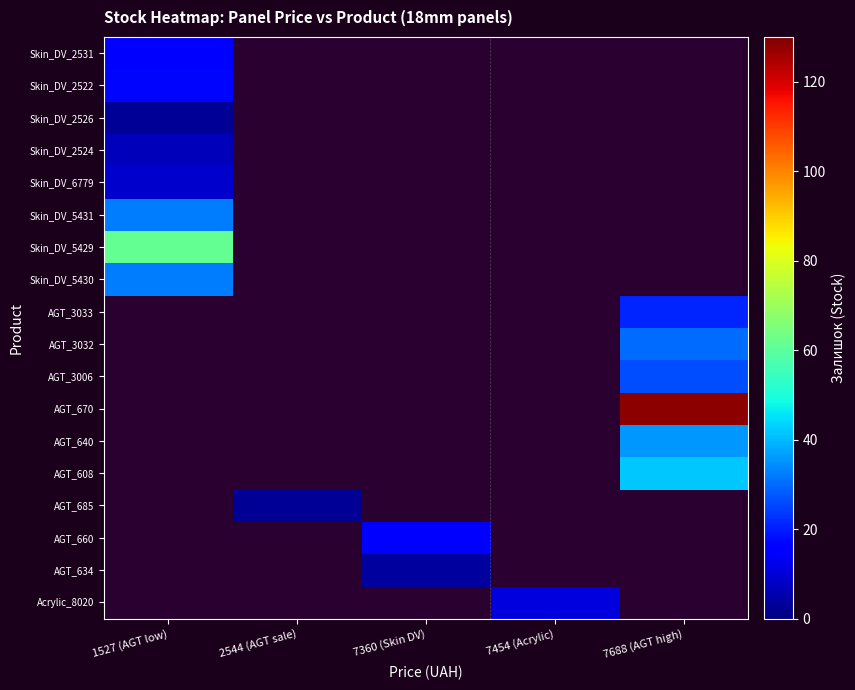

Reading left to right, what are all the values shown in this chart?

Skin_DV_2531: 1527 (AGT low)=16	2544 (AGT sale)=0	7360 (Skin DV)=0	7454 (Acrylic)=0	7688 (AGT high)=0
Skin_DV_2522: 1527 (AGT low)=17	2544 (AGT sale)=0	7360 (Skin DV)=0	7454 (Acrylic)=0	7688 (AGT high)=0
Skin_DV_2526: 1527 (AGT low)=3	2544 (AGT sale)=0	7360 (Skin DV)=0	7454 (Acrylic)=0	7688 (AGT high)=0
Skin_DV_2524: 1527 (AGT low)=7	2544 (AGT sale)=0	7360 (Skin DV)=0	7454 (Acrylic)=0	7688 (AGT high)=0
Skin_DV_6779: 1527 (AGT low)=9	2544 (AGT sale)=0	7360 (Skin DV)=0	7454 (Acrylic)=0	7688 (AGT high)=0
Skin_DV_5431: 1527 (AGT low)=32	2544 (AGT sale)=0	7360 (Skin DV)=0	7454 (Acrylic)=0	7688 (AGT high)=0
Skin_DV_5429: 1527 (AGT low)=61	2544 (AGT sale)=0	7360 (Skin DV)=0	7454 (Acrylic)=0	7688 (AGT high)=0
Skin_DV_5430: 1527 (AGT low)=32	2544 (AGT sale)=0	7360 (Skin DV)=0	7454 (Acrylic)=0	7688 (AGT high)=0
AGT_3033: 1527 (AGT low)=0	2544 (AGT sale)=0	7360 (Skin DV)=0	7454 (Acrylic)=0	7688 (AGT high)=21
AGT_3032: 1527 (AGT low)=0	2544 (AGT sale)=0	7360 (Skin DV)=0	7454 (Acrylic)=0	7688 (AGT high)=30
AGT_3006: 1527 (AGT low)=0	2544 (AGT sale)=0	7360 (Skin DV)=0	7454 (Acrylic)=0	7688 (AGT high)=26
AGT_670: 1527 (AGT low)=0	2544 (AGT sale)=0	7360 (Skin DV)=0	7454 (Acrylic)=0	7688 (AGT high)=128
AGT_640: 1527 (AGT low)=0	2544 (AGT sale)=0	7360 (Skin DV)=0	7454 (Acrylic)=0	7688 (AGT high)=36
AGT_608: 1527 (AGT low)=0	2544 (AGT sale)=0	7360 (Skin DV)=0	7454 (Acrylic)=0	7688 (AGT high)=42
AGT_685: 1527 (AGT low)=0	2544 (AGT sale)=3	7360 (Skin DV)=0	7454 (Acrylic)=0	7688 (AGT high)=0
AGT_660: 1527 (AGT low)=0	2544 (AGT sale)=0	7360 (Skin DV)=16	7454 (Acrylic)=0	7688 (AGT high)=0
AGT_634: 1527 (AGT low)=0	2544 (AGT sale)=0	7360 (Skin DV)=4	7454 (Acrylic)=0	7688 (AGT high)=0
Acrylic_8020: 1527 (AGT low)=0	2544 (AGT sale)=0	7360 (Skin DV)=0	7454 (Acrylic)=11	7688 (AGT high)=0